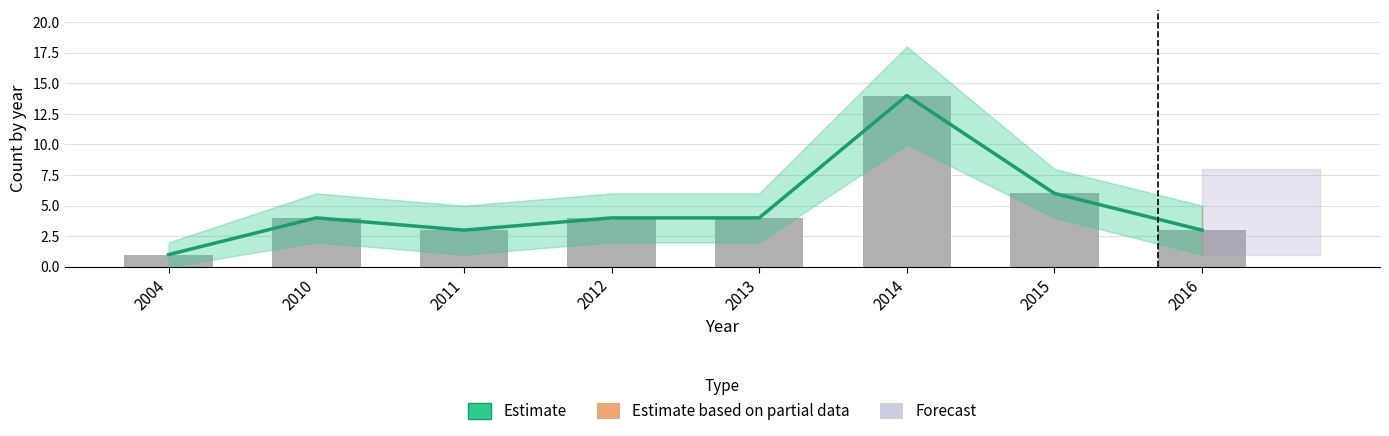

What is the sum of the Observed values at 2015 and 2011?

9